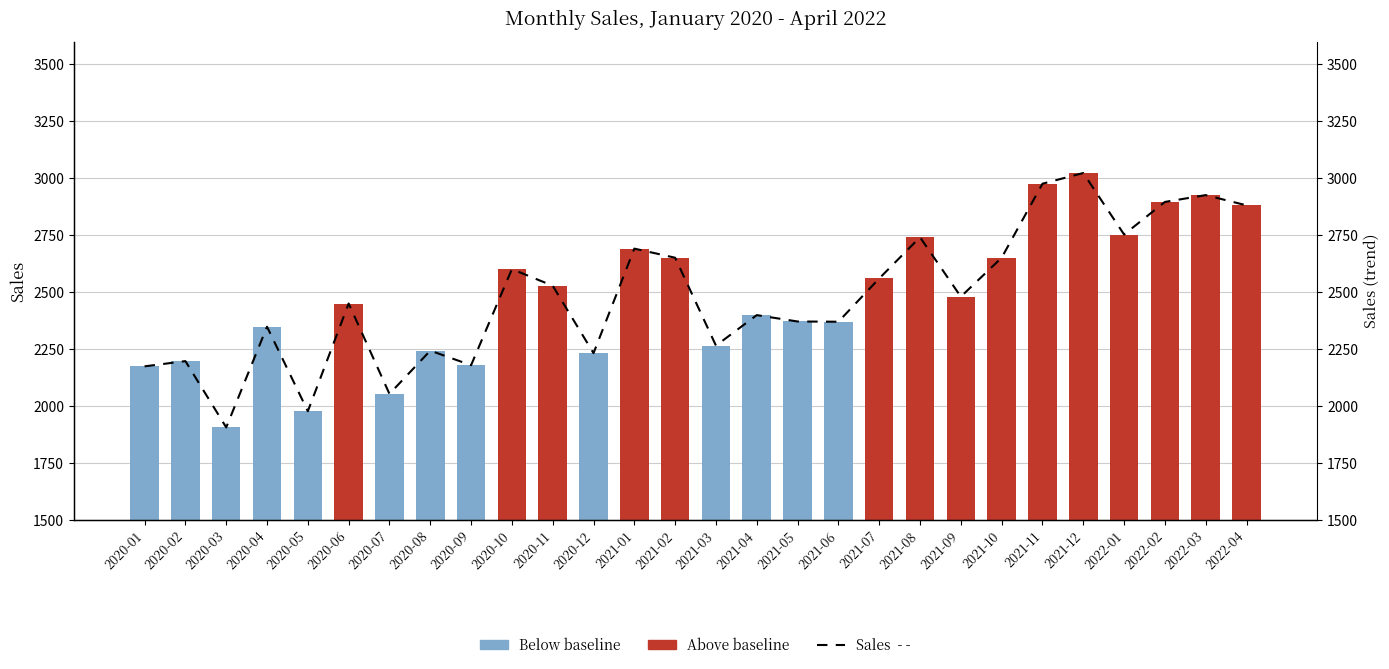

Which category has the lowest value across all series?

2020-03